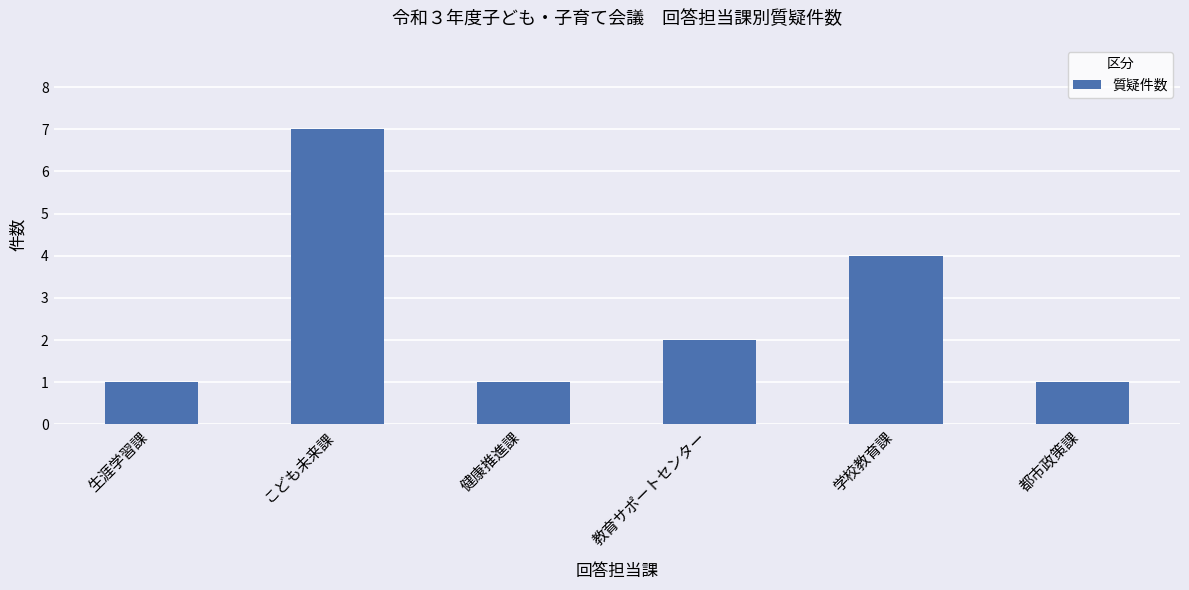

Does the chart contain any negative values?

No